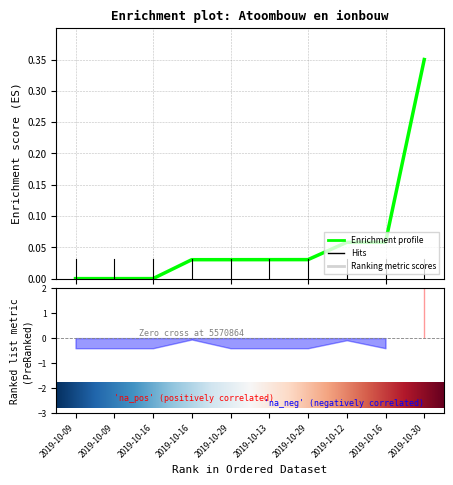

What is the maximum value shown in the chart?

0.3